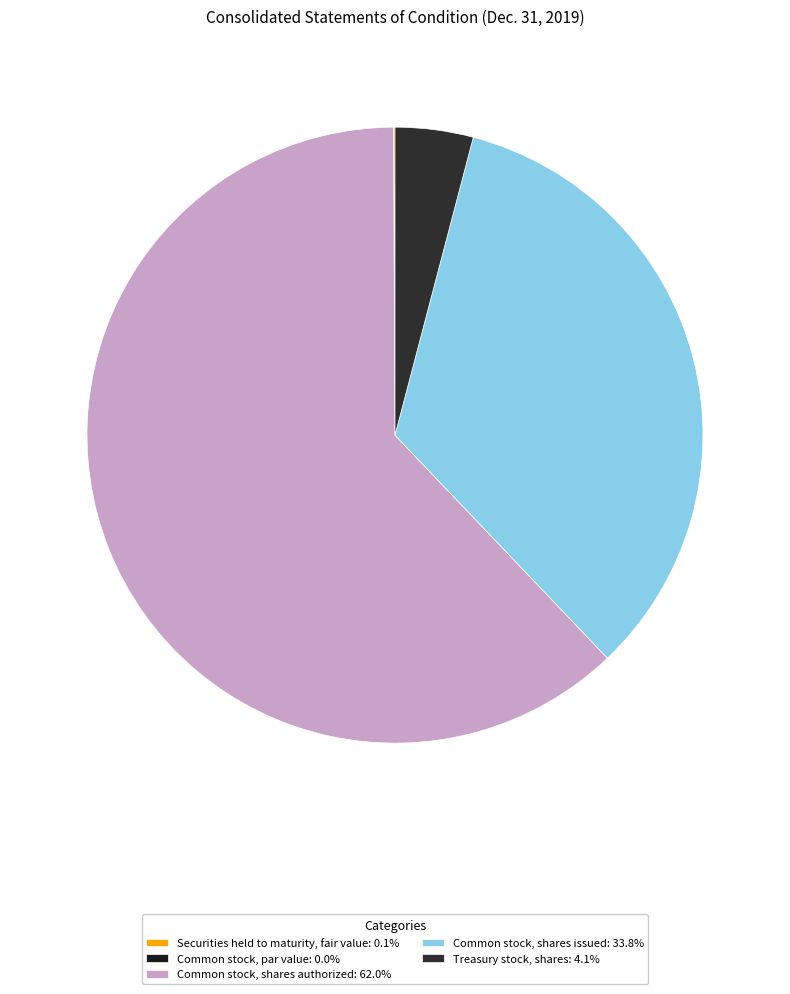

What is the largest slice in the pie chart?

Common stock, shares authorized (in shares)